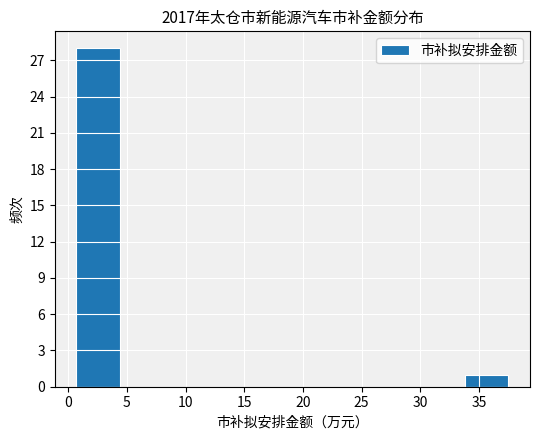

Reading left to right, transcribe this chart: for each bar, give the range it covers on the x-axis and its height. Neither the bar edges nor the heights are printed on the chart, so give them approximately, as read against the axes.

0.5 to 4.5: 28
4.5 to 8.0: 0
8.0 to 11.5: 0
11.5 to 15.5: 0
15.5 to 19.0: 0
19.0 to 23.0: 0
23.0 to 26.5: 0
26.5 to 30.0: 0
30.0 to 34.0: 0
34.0 to 37.5: 1